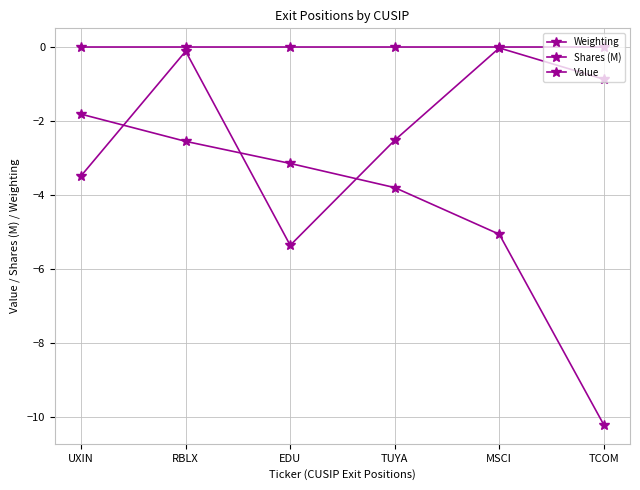

In Shares (M), how many points are higher than both neighbors (excluding endpoints)?

2